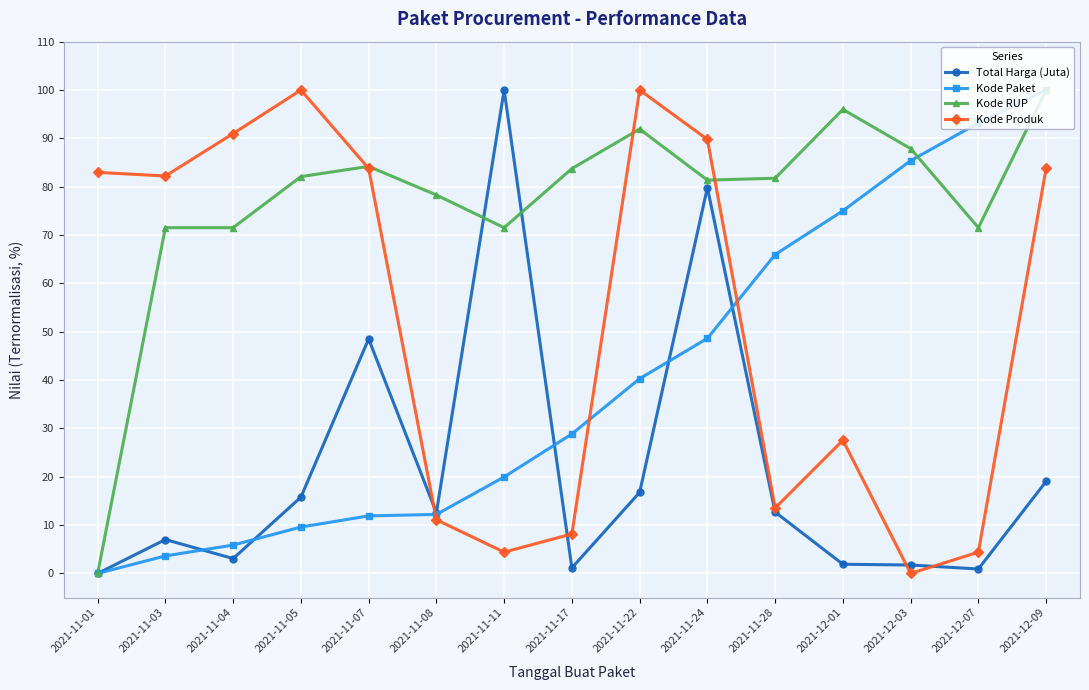

Rank the series at 2021-11-17 from highest to lowest value.

Kode RUP, Kode Paket, Kode Produk, Total Harga (Juta)